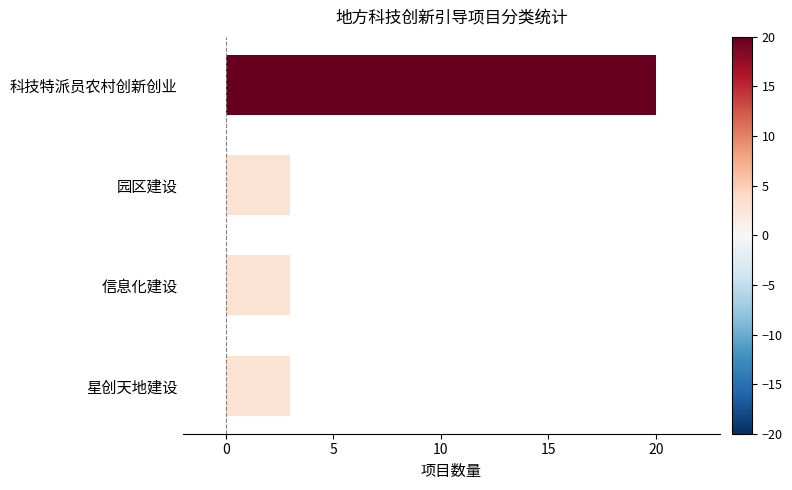

Reading bottom to top, list all the values displayed in this chart.

星创天地建设=3	信息化建设=3	园区建设=3	科技特派员农村创新创业=20